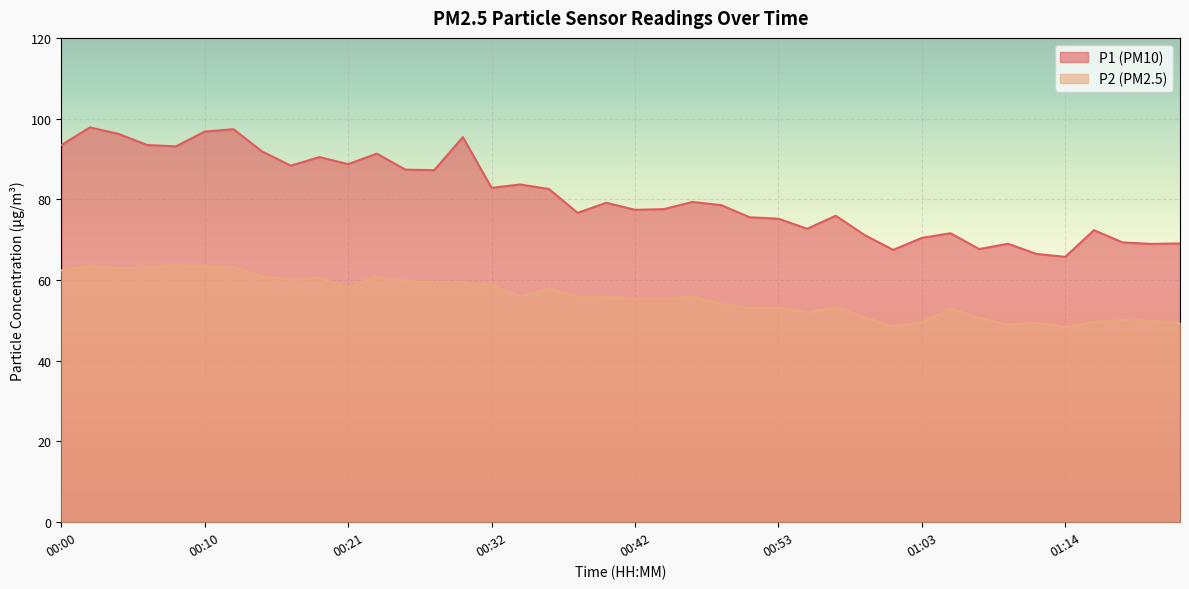

Is the value of P1 at 00:08 greater than the value of P2 at 00:55?

Yes